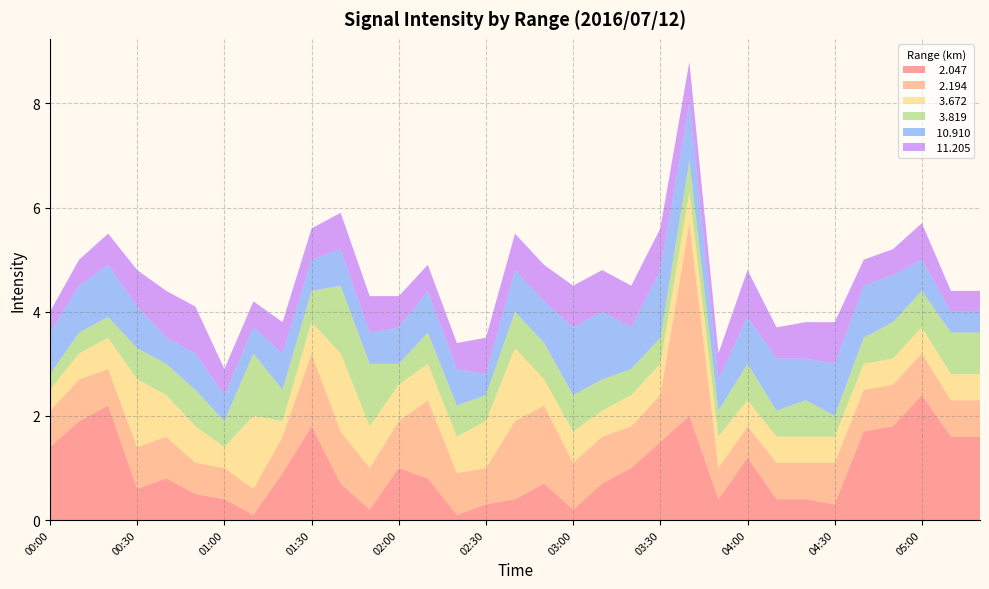

Reading right to left, what are all the values shown in this chart?

  2.047: 05:20=1.6	05:10=1.6	05:00=2.4	04:50=1.8	04:40=1.7	04:30=0.3	04:20=0.4	04:10=0.4	04:00=1.2	03:50=0.4	03:40=2.0	03:30=1.5	03:20=1.0	03:10=0.7	03:00=0.2	02:50=0.7	02:40=0.4	02:30=0.3	02:20=0.1	02:10=0.8	02:00=1.0	01:50=0.2	01:40=0.7	01:30=1.8	01:20=0.9	01:10=0.1	01:00=0.4	00:50=0.5	00:40=0.8	00:30=0.6	00:20=2.2	00:10=1.9	00:00=1.4
  2.194: 05:20=0.7	05:10=0.7	05:00=0.8	04:50=0.8	04:40=0.8	04:30=0.8	04:20=0.7	04:10=0.7	04:00=0.6	03:50=0.6	03:40=3.7	03:30=0.9	03:20=0.8	03:10=0.9	03:00=0.9	02:50=1.5	02:40=1.5	02:30=0.7	02:20=0.8	02:10=1.5	02:00=0.9	01:50=0.8	01:40=1.0	01:30=1.4	01:20=0.7	01:10=0.5	01:00=0.6	00:50=0.6	00:40=0.8	00:30=0.8	00:20=0.7	00:10=0.8	00:00=0.7
  3.672: 05:20=0.5	05:10=0.5	05:00=0.5	04:50=0.5	04:40=0.5	04:30=0.5	04:20=0.5	04:10=0.5	04:00=0.5	03:50=0.6	03:40=0.6	03:30=0.6	03:20=0.6	03:10=0.5	03:00=0.6	02:50=0.5	02:40=1.4	02:30=0.9	02:20=0.7	02:10=0.7	02:00=0.7	01:50=0.8	01:40=1.5	01:30=0.6	01:20=0.3	01:10=1.4	01:00=0.4	00:50=0.7	00:40=0.8	00:30=1.3	00:20=0.6	00:10=0.5	00:00=0.4
  3.819: 05:20=0.8	05:10=0.8	05:00=0.7	04:50=0.7	04:40=0.5	04:30=0.4	04:20=0.7	04:10=0.5	04:00=0.7	03:50=0.5	03:40=0.6	03:30=0.5	03:20=0.5	03:10=0.6	03:00=0.7	02:50=0.7	02:40=0.7	02:30=0.5	02:20=0.6	02:10=0.6	02:00=0.4	01:50=1.2	01:40=1.3	01:30=0.6	01:20=0.6	01:10=1.2	01:00=0.5	00:50=0.7	00:40=0.6	00:30=0.6	00:20=0.4	00:10=0.4	00:00=0.3
 10.910: 05:20=0.4	05:10=0.4	05:00=0.6	04:50=0.9	04:40=1.0	04:30=1.0	04:20=0.8	04:10=1.0	04:00=0.9	03:50=0.6	03:40=1.1	03:30=1.3	03:20=0.8	03:10=1.3	03:00=1.3	02:50=0.8	02:40=0.8	02:30=0.4	02:20=0.7	02:10=0.8	02:00=0.7	01:50=0.6	01:40=0.7	01:30=0.6	01:20=0.7	01:10=0.5	01:00=0.5	00:50=0.7	00:40=0.5	00:30=0.8	00:20=1.0	00:10=0.9	00:00=0.8
 11.205: 05:20=0.4	05:10=0.4	05:00=0.7	04:50=0.5	04:40=0.5	04:30=0.8	04:20=0.7	04:10=0.6	04:00=0.9	03:50=0.5	03:40=0.8	03:30=0.8	03:20=0.8	03:10=0.8	03:00=0.8	02:50=0.7	02:40=0.7	02:30=0.7	02:20=0.5	02:10=0.5	02:00=0.6	01:50=0.7	01:40=0.7	01:30=0.6	01:20=0.6	01:10=0.5	01:00=0.5	00:50=0.9	00:40=0.9	00:30=0.7	00:20=0.6	00:10=0.5	00:00=0.4